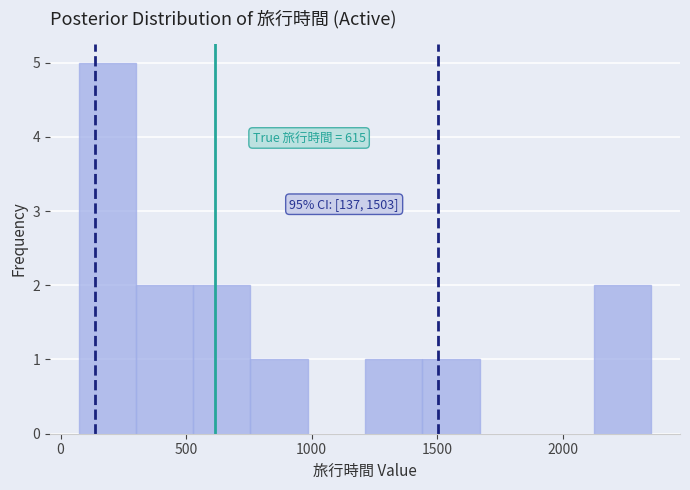

Over which range of the x-axis is the bar tallest?

50 to 300